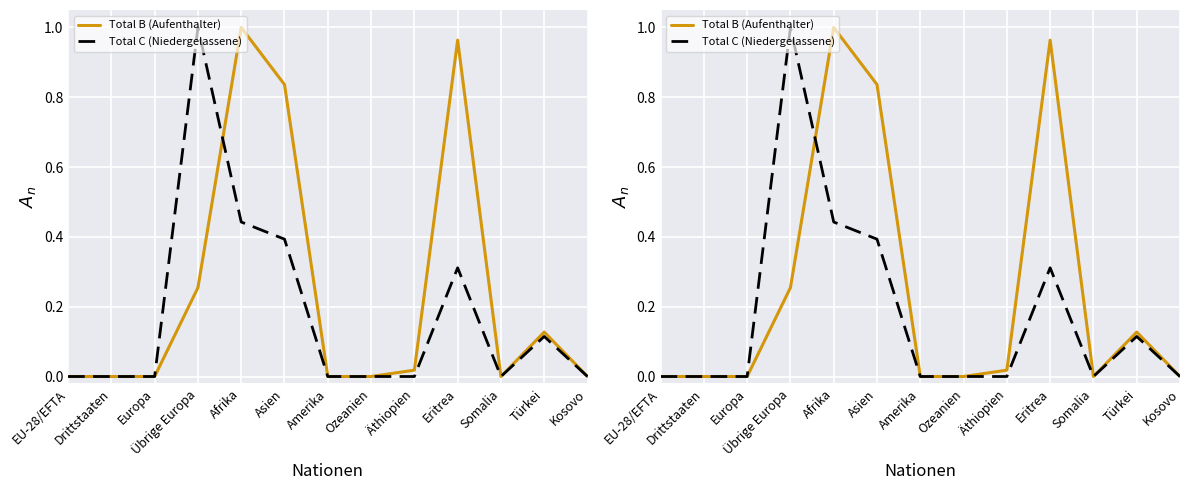

Between Übrige Europa and Äthiopien, which is larger?

Übrige Europa